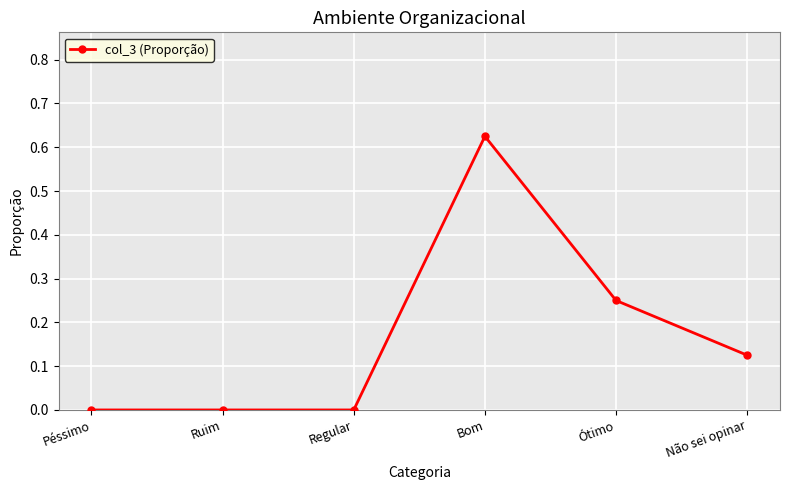

True or false: the data shows 0.0 at Regular.

True